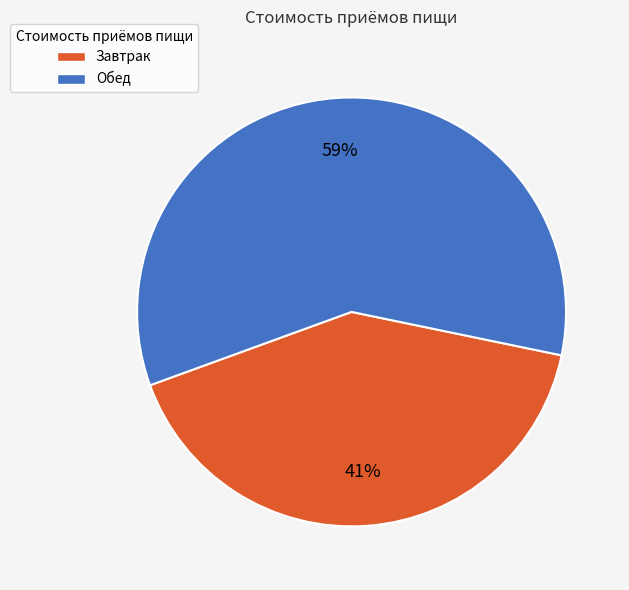

Which has a higher value, Завтрак or Обед?

Обед